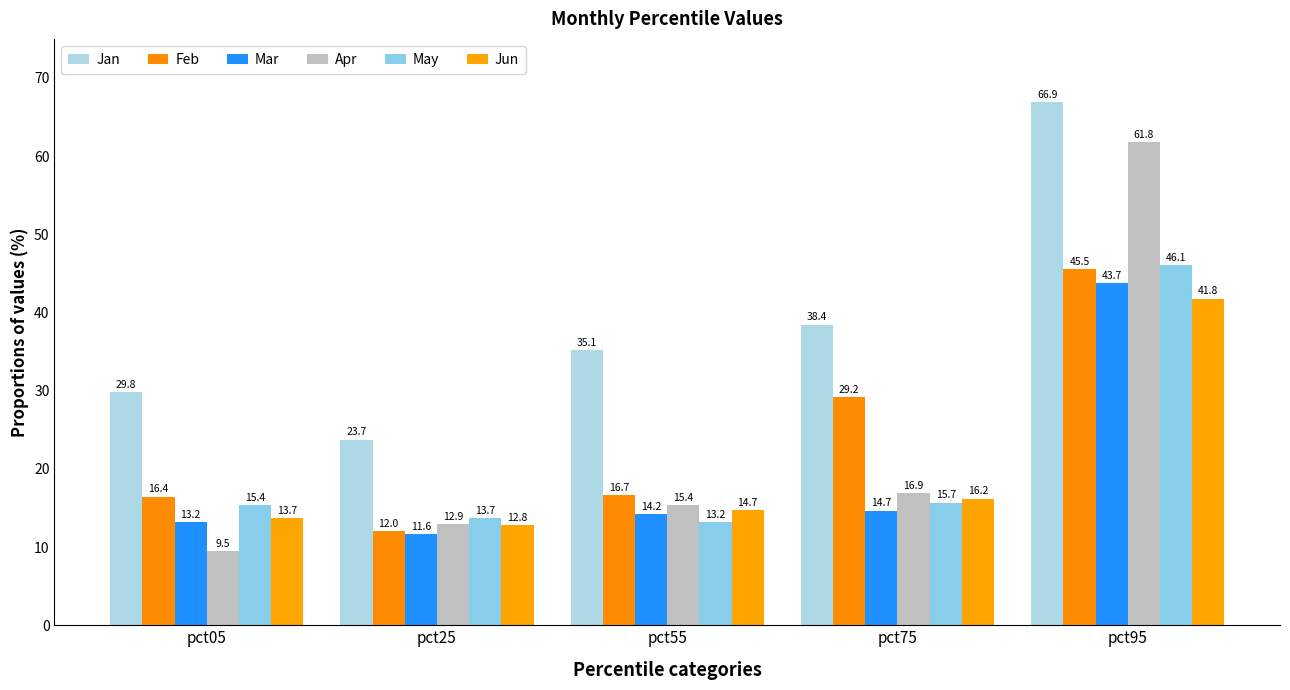

What are all the series names shown in the legend?

Jan, Feb, Mar, Apr, May, Jun